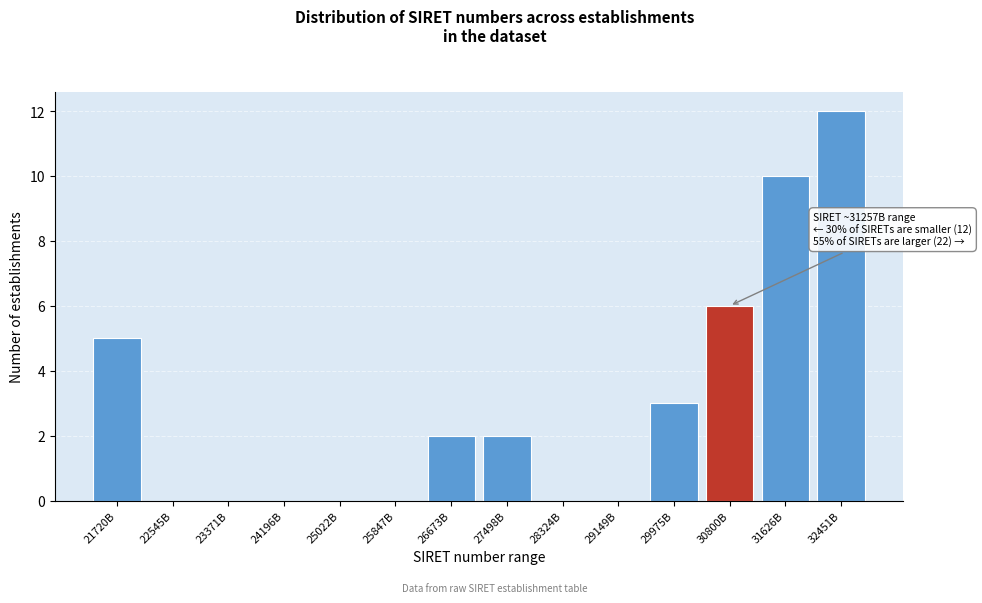

Reading left to right, transcribe all the data shown in this chart.

21720B=5	22545B=0	23371B=0	24196B=0	25022B=0	25847B=0	26673B=2	27498B=2	28324B=0	29149B=0	29975B=3	30800B=6	31626B=10	32451B=12